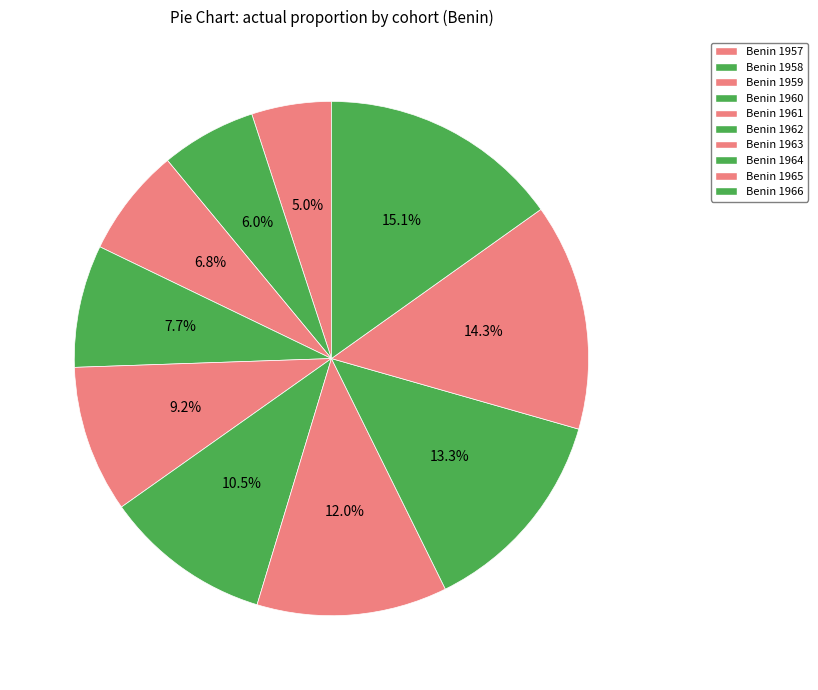

The Benin 1962 slice represents 11% of the pie. True or false?

True